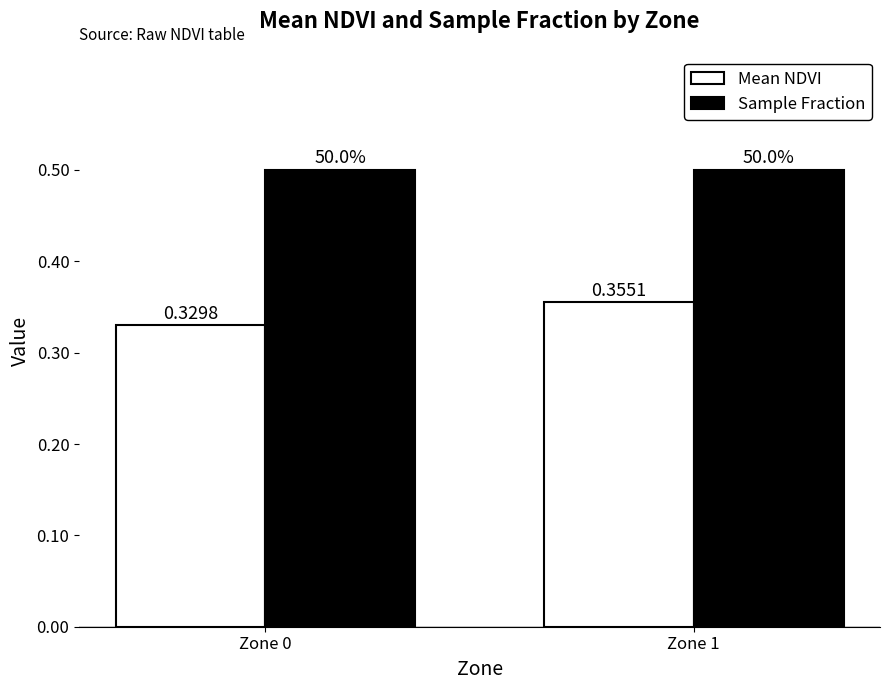

Which series has the largest range (max minus min)?

Mean NDVI